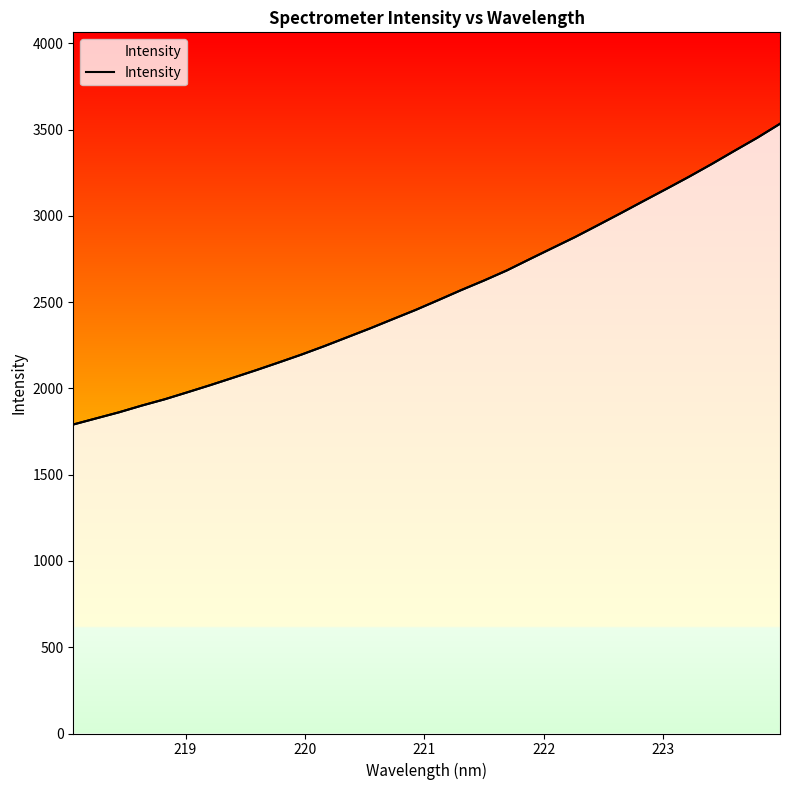

What is the greatest value displayed?

3533.7